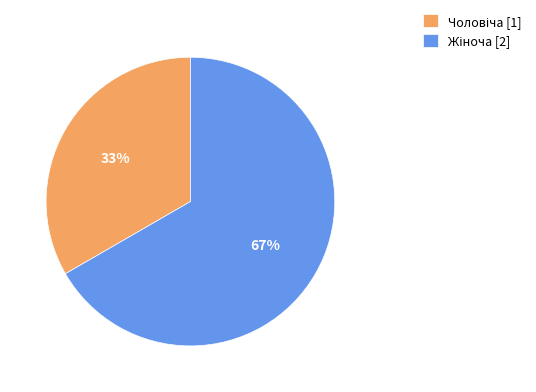

To the nearest percent, what is the average slice percentage?

50%